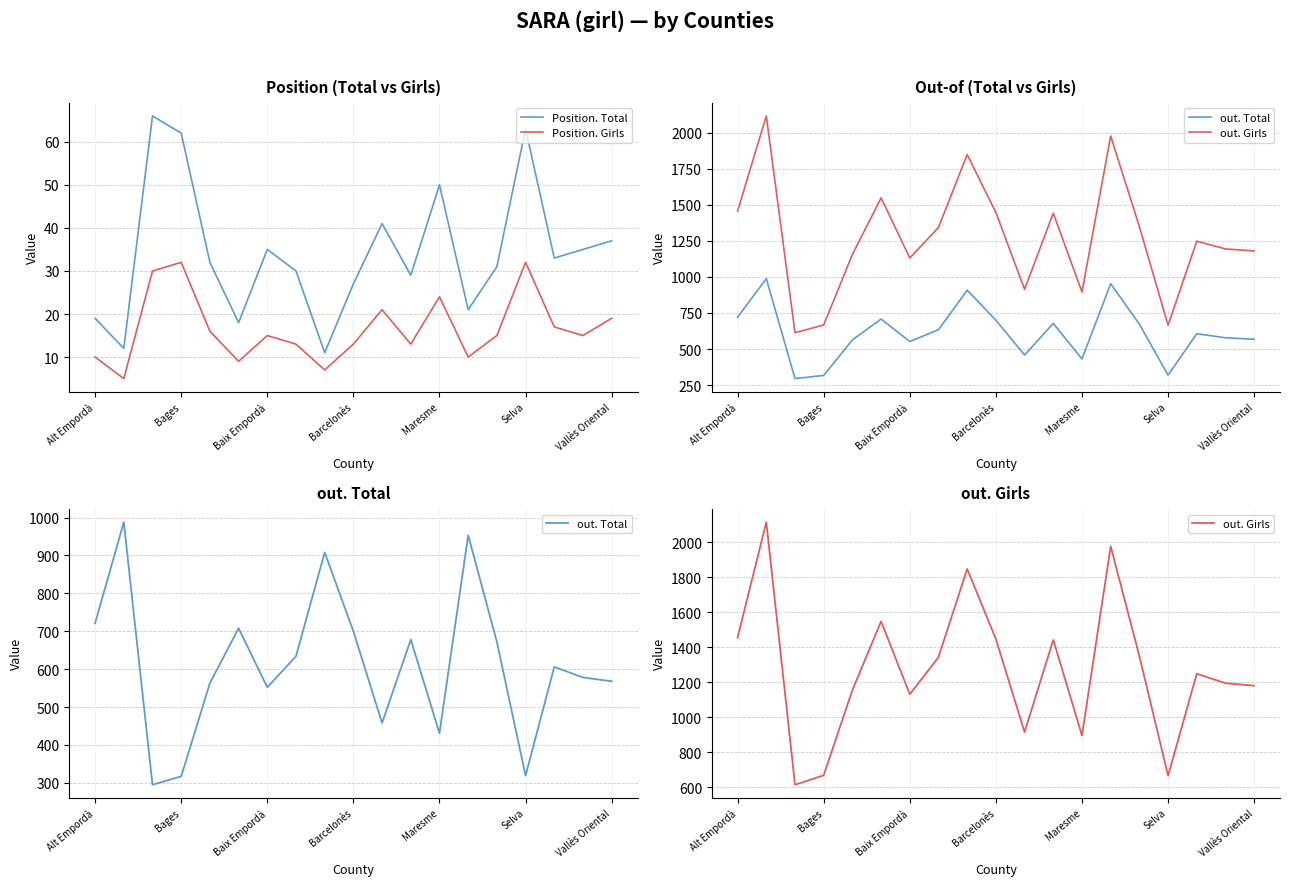

What is the highest value of the Position. Total series?

66